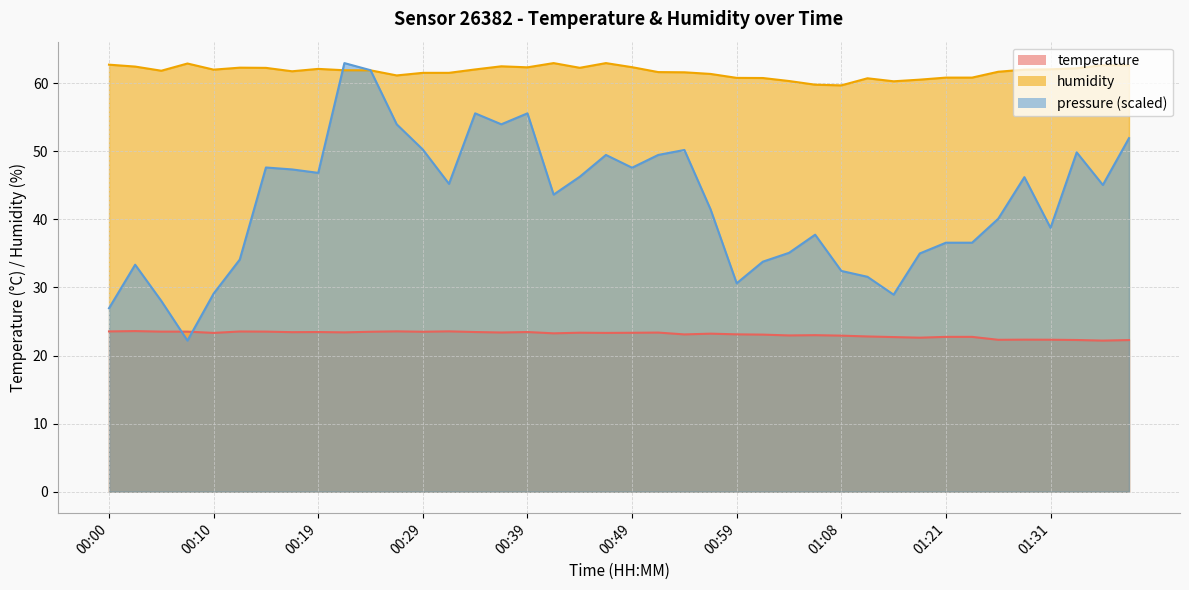

Rank the series at 01:21 from highest to lowest value.

humidity, pressure (scaled), temperature